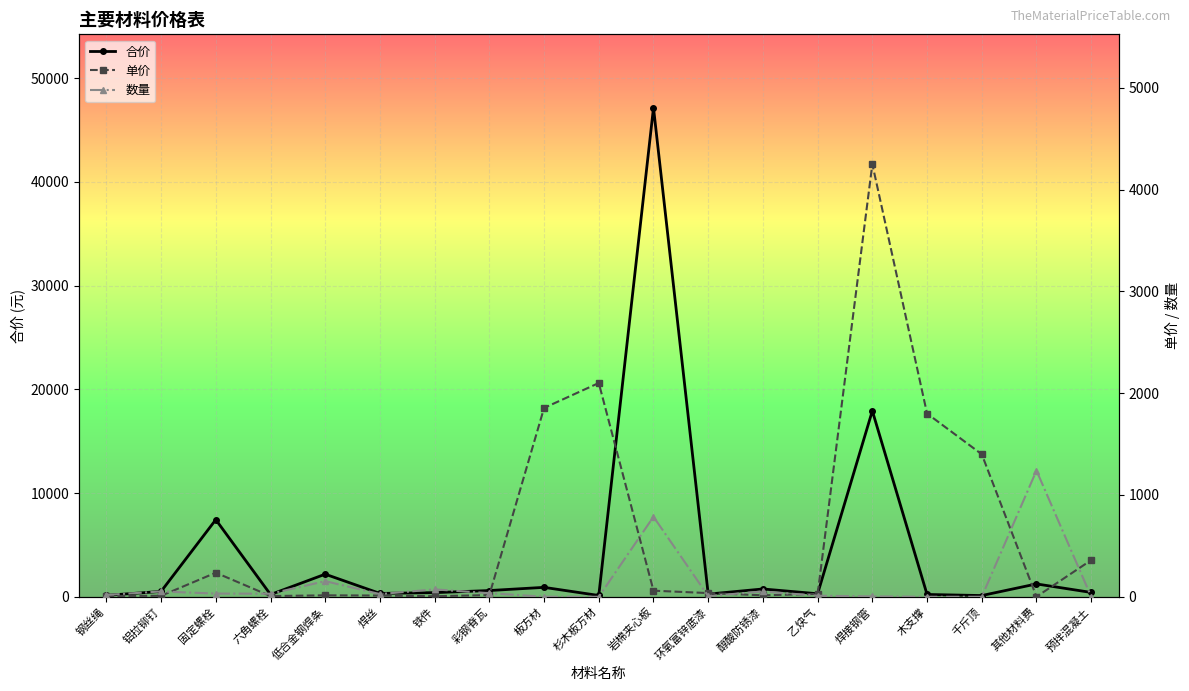

How many values in the 合价 series are below 418?

9